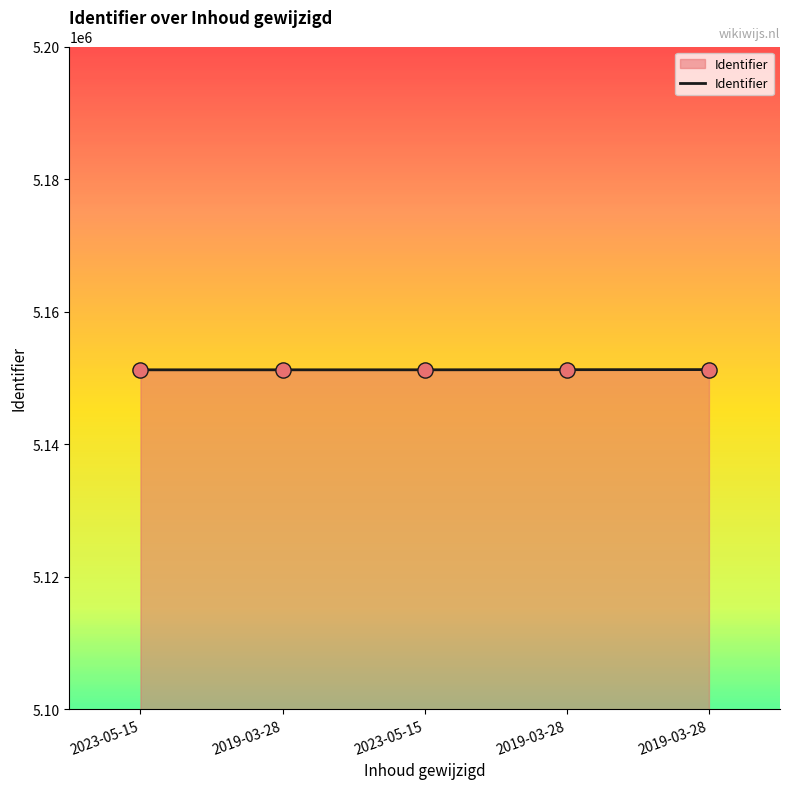

Between 2019-03-28 and 2023-05-15, which is larger?

2019-03-28